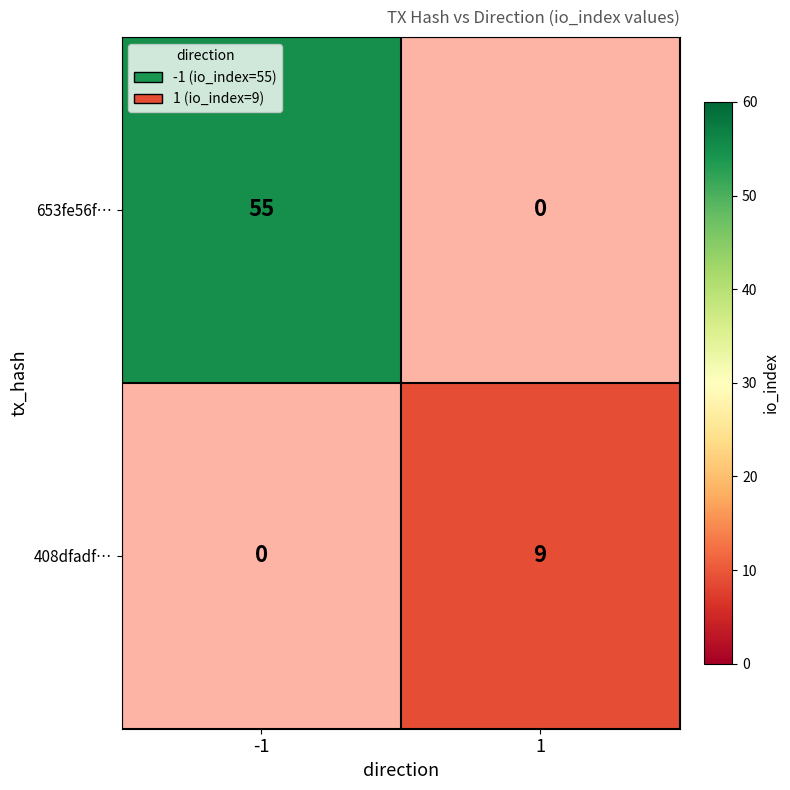

At which category is the sum across all series the highest?

-1